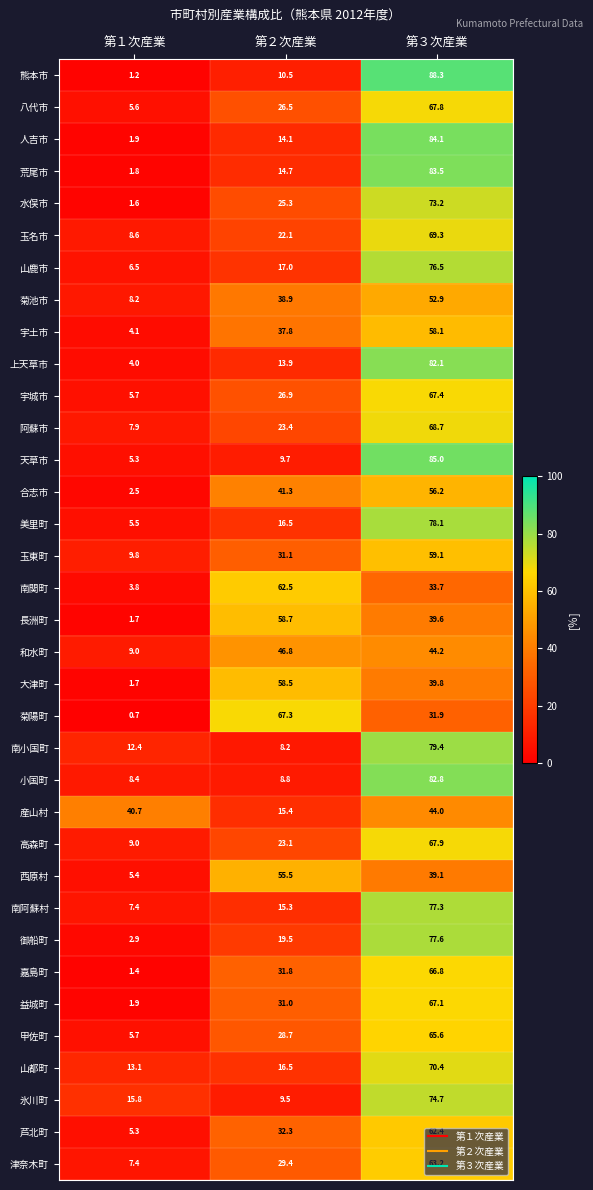

What is the difference between the maximum and minimum values in the 宇城市 series?

61.7